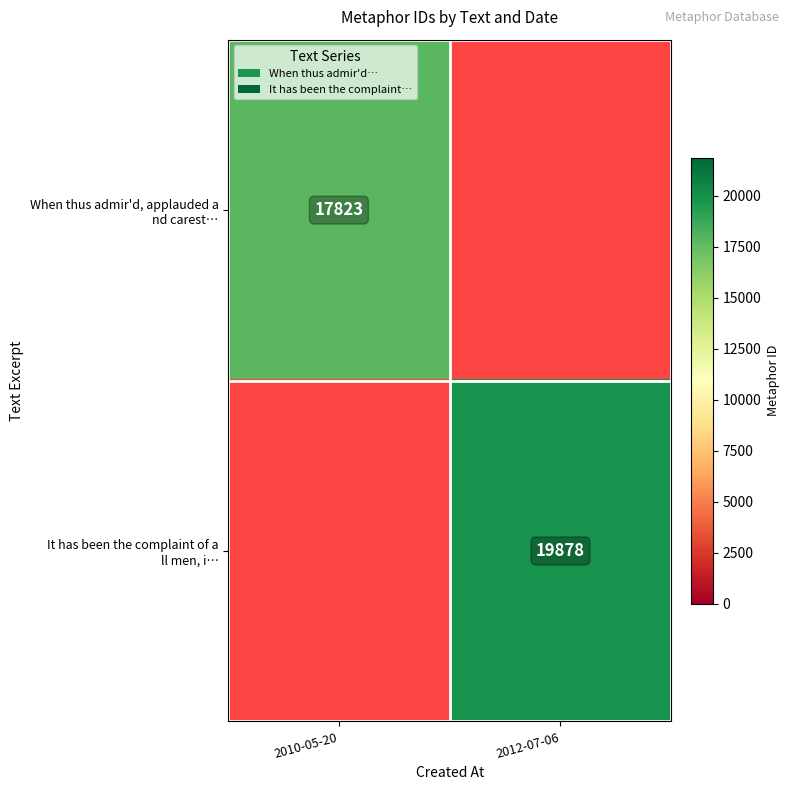

The It has been the complaint of a ll men, i… series shows 27546.6 at 2012-07-06. True or false?

False